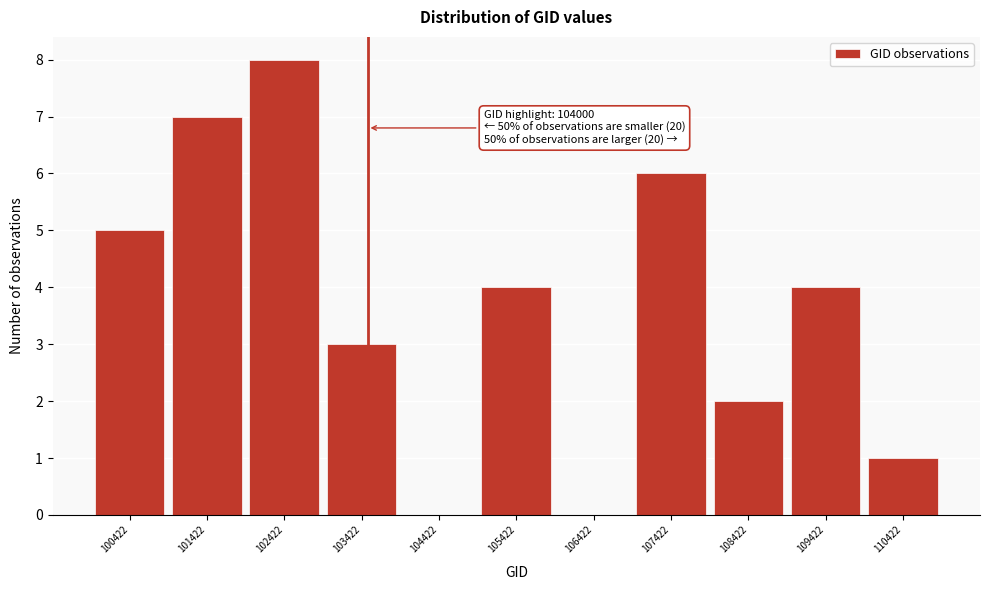

Reading left to right, what are all the values shown in this chart?

100422=5	101422=7	102422=8	103422=3	104422=0	105422=4	106422=0	107422=6	108422=2	109422=4	110422=1